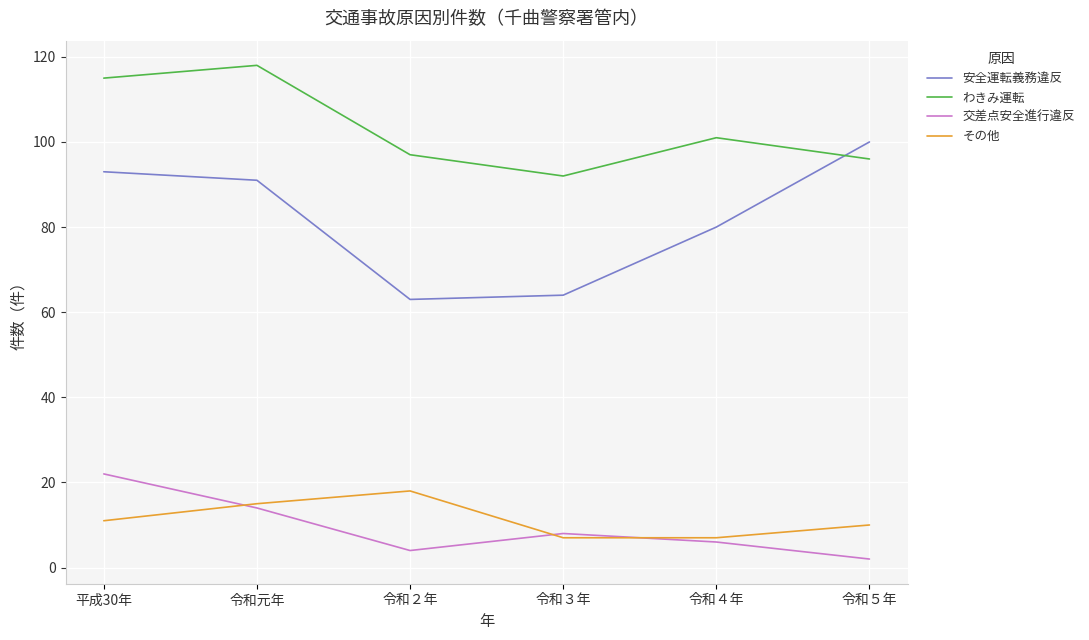

True or false: わきみ運転 and その他 intersect in this chart.

False